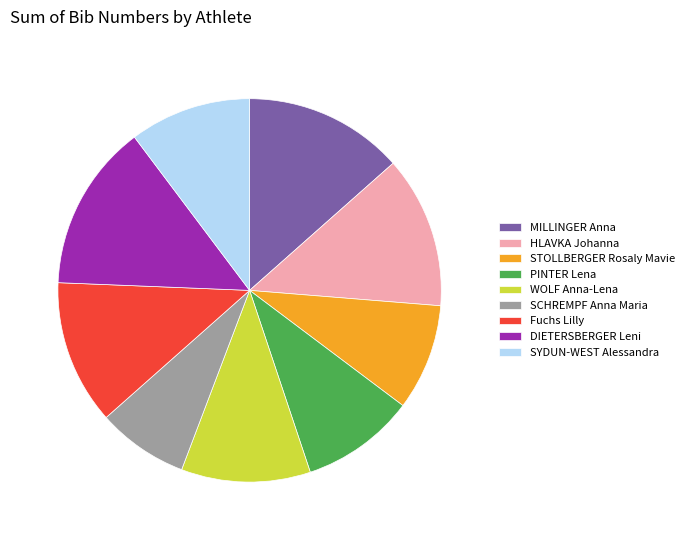

Count the number of slices in the pie.

9